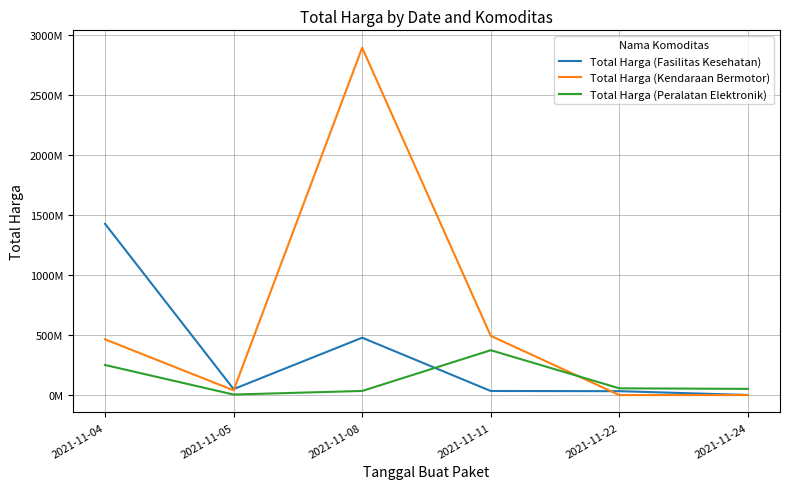

Where is the first local maximum for Total Harga (Peralatan Elektronik)?

2021-11-11